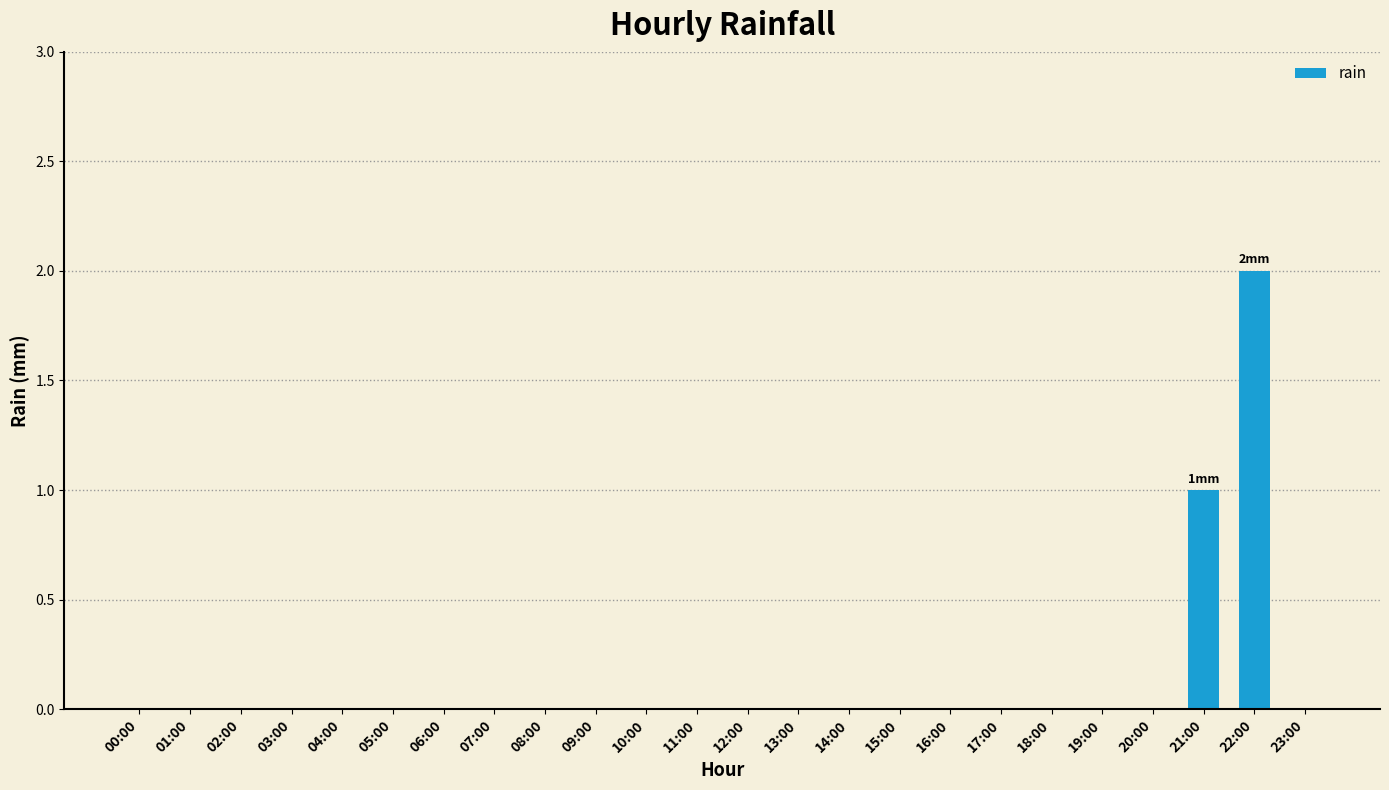

Reading left to right, list all the values displayed in this chart.

00:00=0	01:00=0	02:00=0	03:00=0	04:00=0	05:00=0	06:00=0	07:00=0	08:00=0	09:00=0	10:00=0	11:00=0	12:00=0	13:00=0	14:00=0	15:00=0	16:00=0	17:00=0	18:00=0	19:00=0	20:00=0	21:00=1	22:00=2	23:00=0